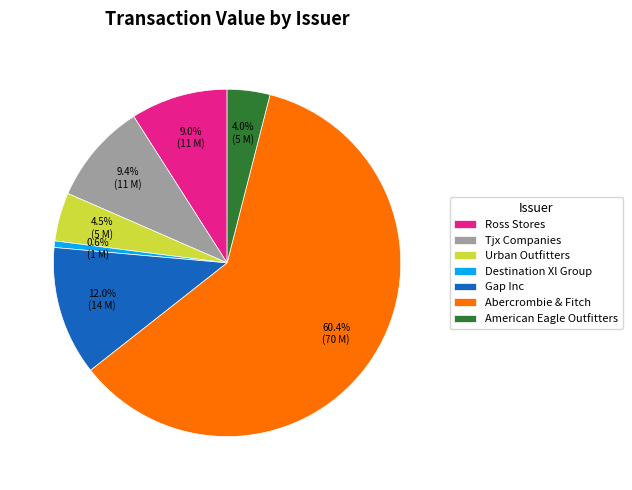

How many segments does this pie chart have?

7